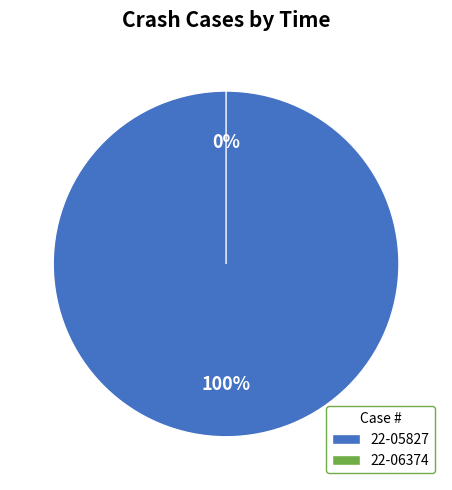

Rank the categories by value from lowest to highest.

22-06374, 22-05827